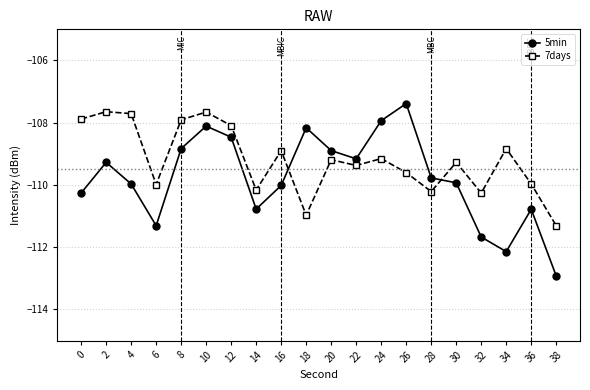

What is the spread (max minus min) of values at 26?

2.2